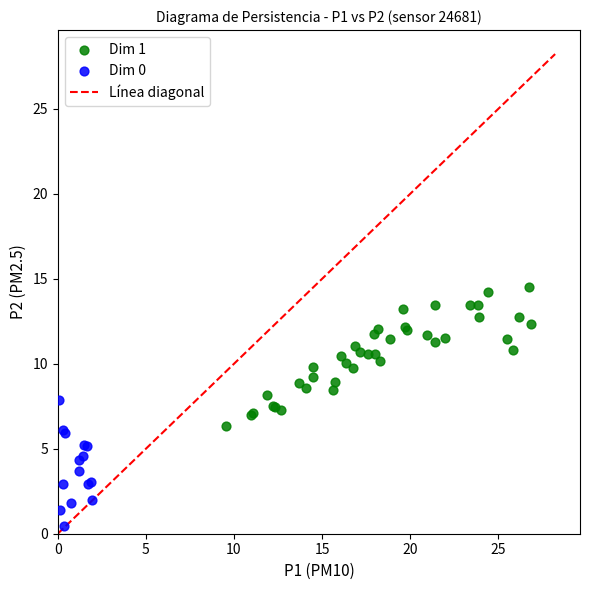

Which series contains the lowest Y value?

Dim 0